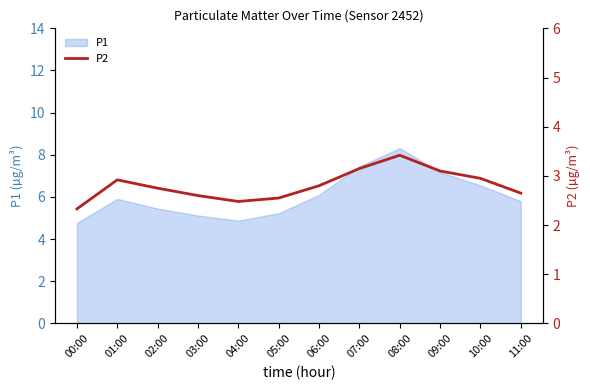

Is it true that P1 equals 7.8 at 02:00?

False